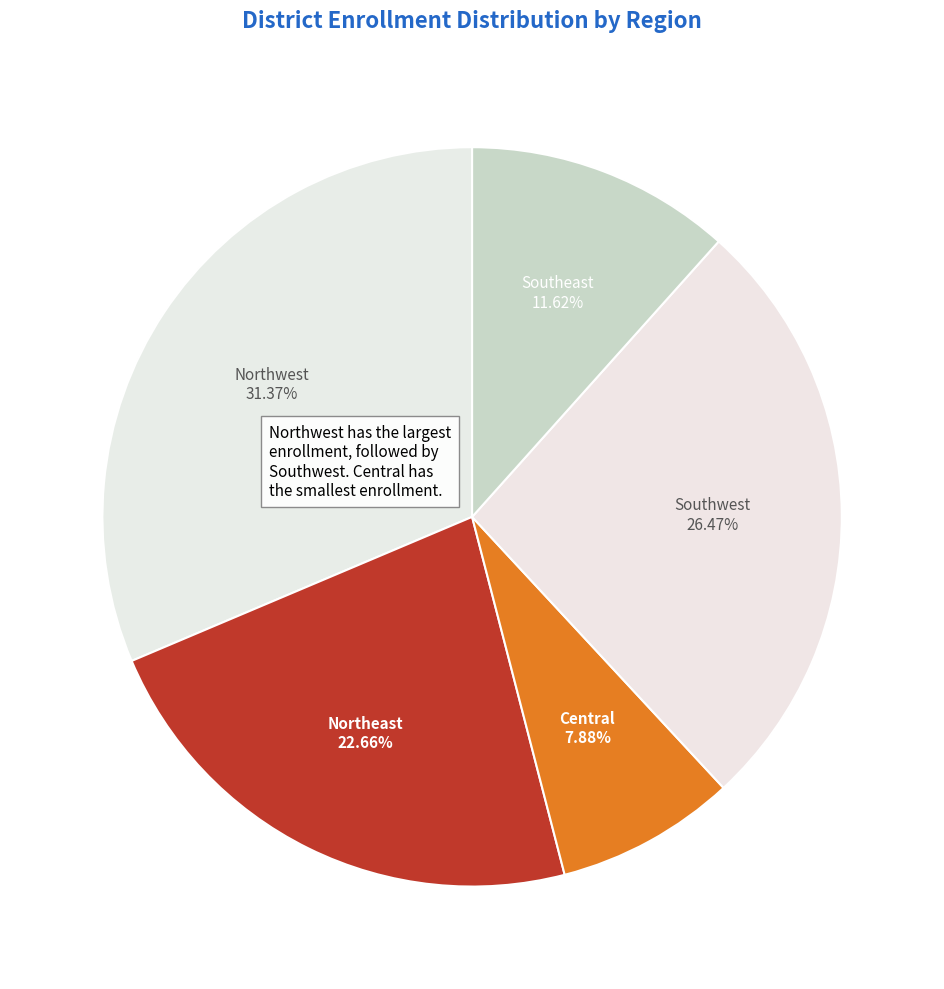

How many slices are in this pie chart?

5